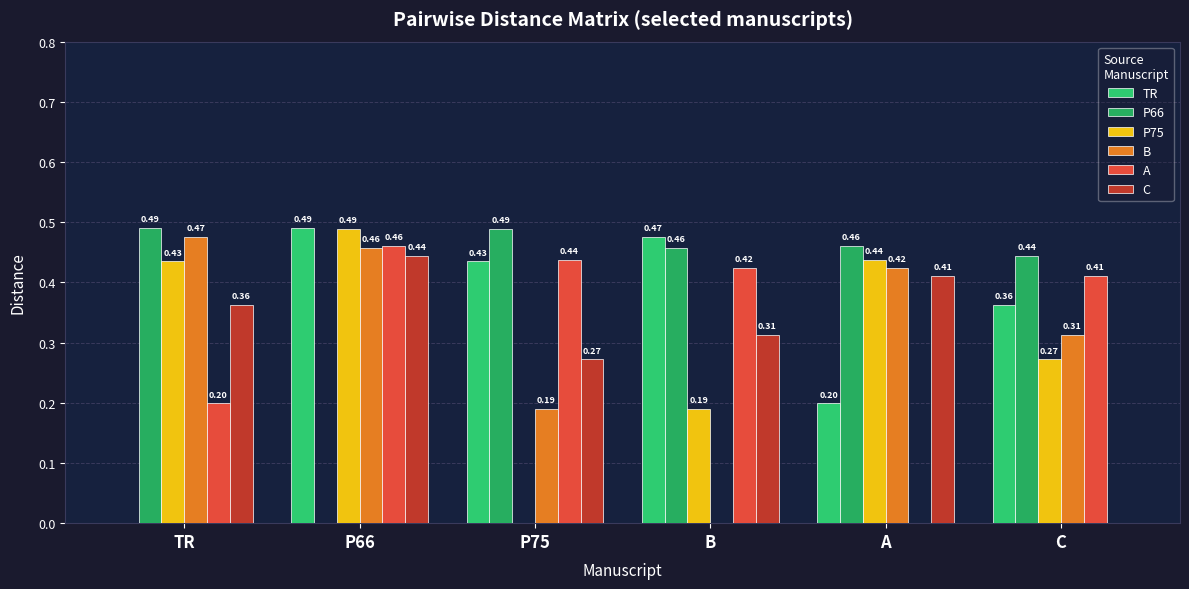

Which series has the largest total across all categories?

P66